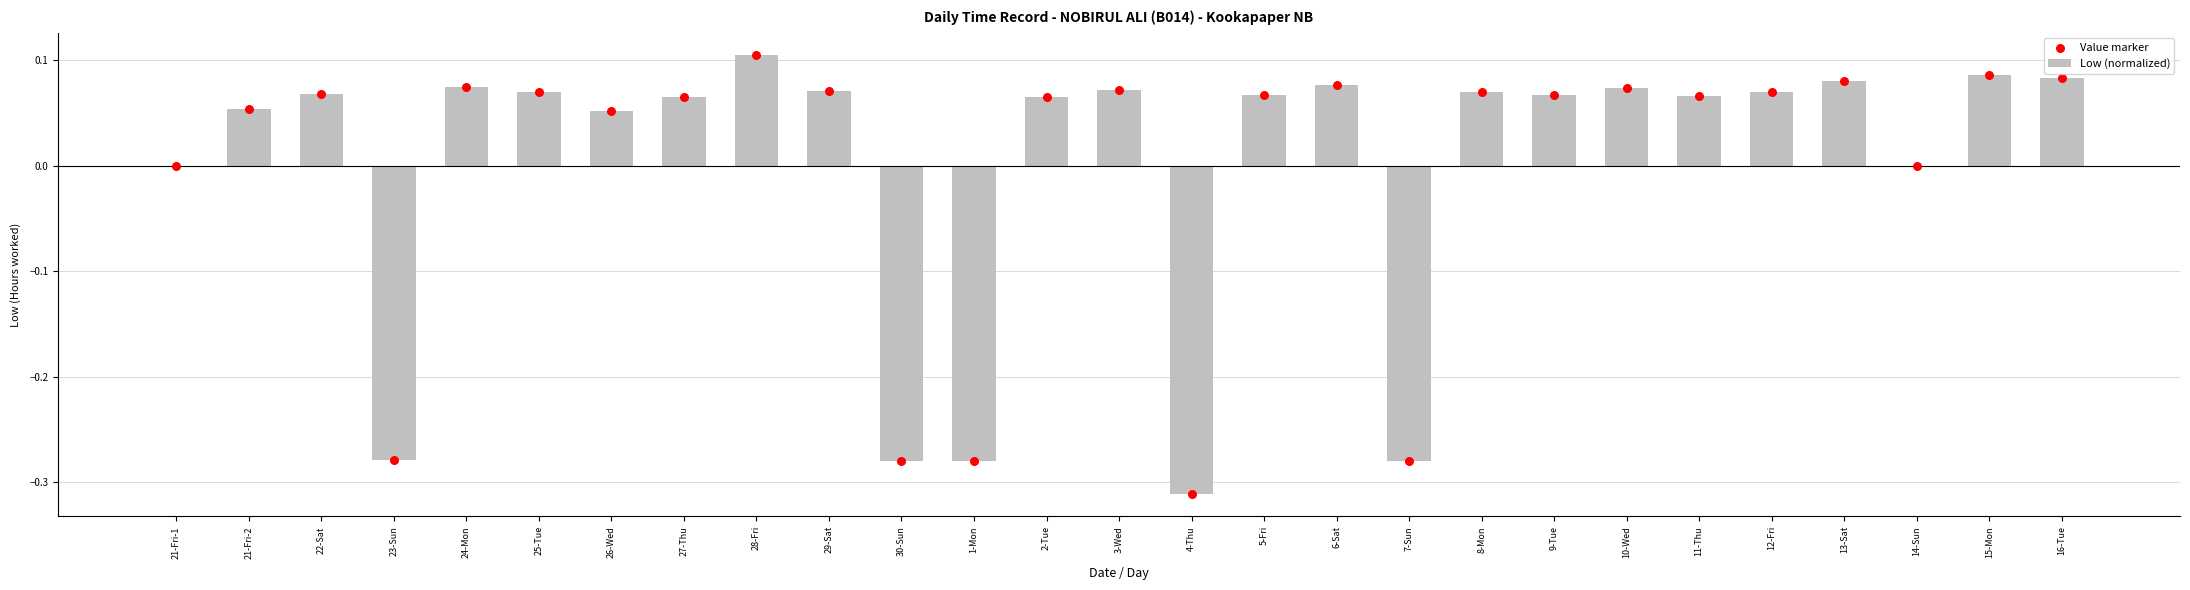

Which series has the largest total across all categories?

Low (normalized)